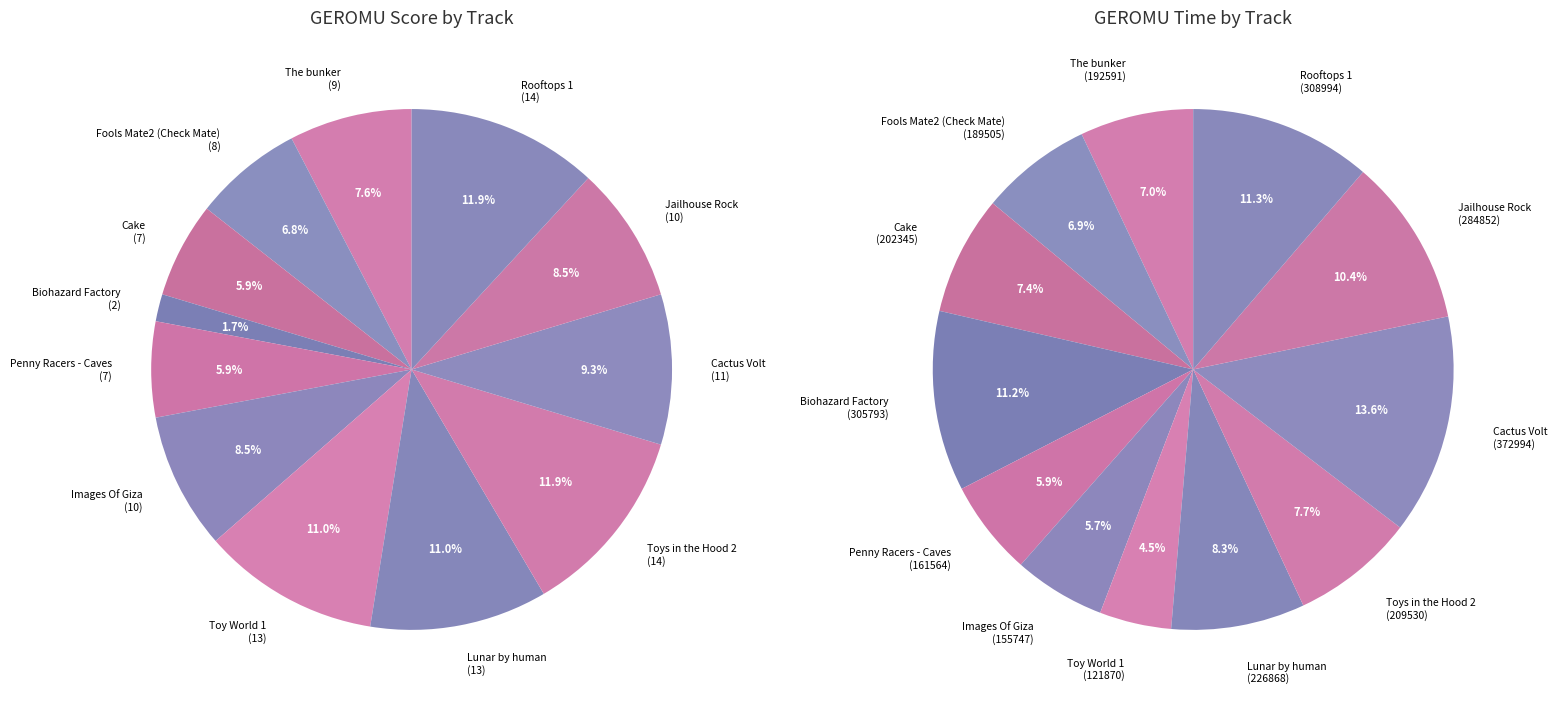

How many slices are in this pie chart?

12